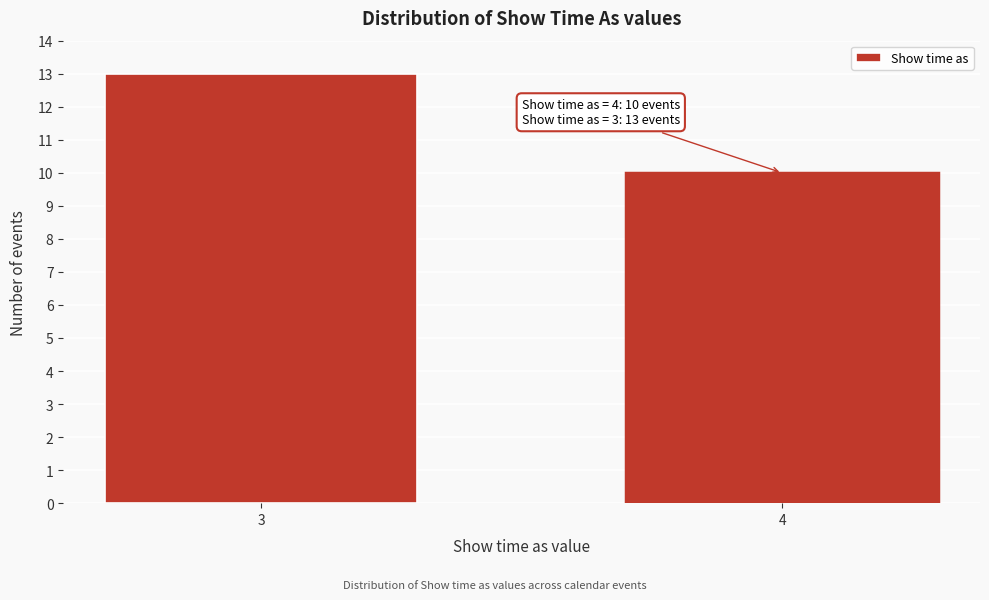

Reading left to right, what are all the values shown in this chart?

13	10